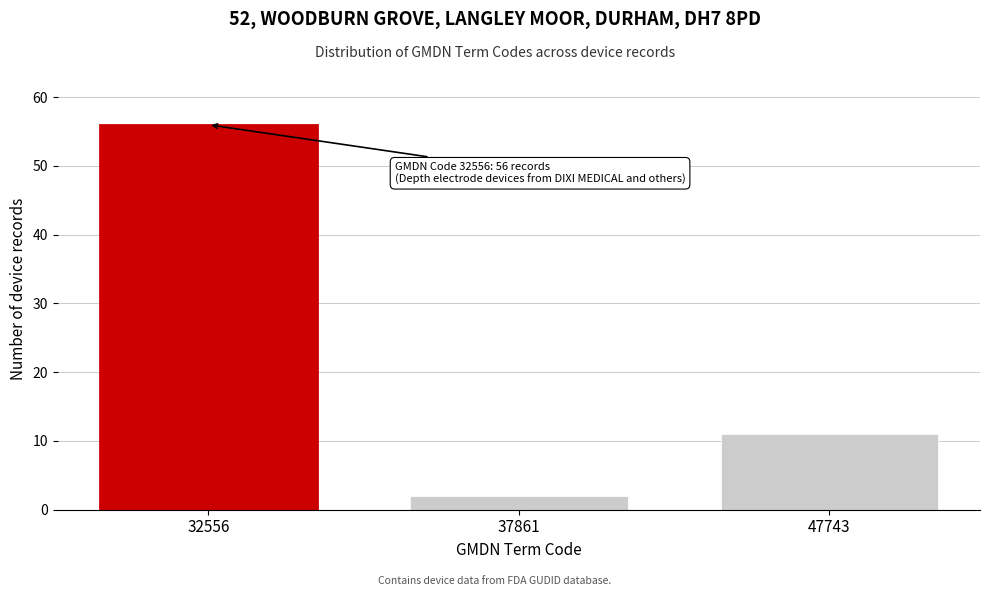

Reading left to right, transcribe all the data shown in this chart.

32556=56	37861=2	47743=11